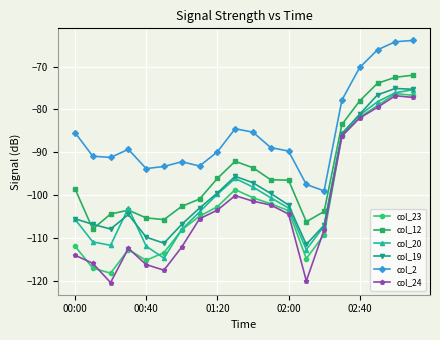

Which series has the largest range (max minus min)?

col_24